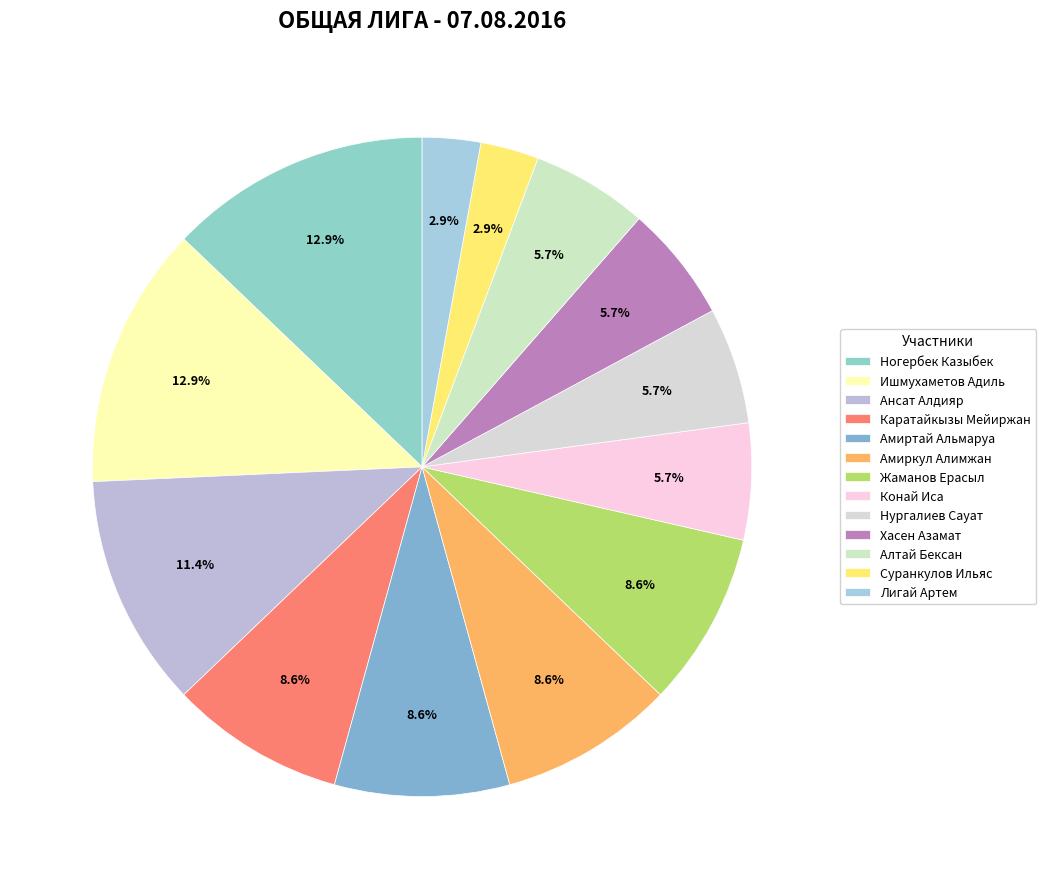

The Алтай Бексан slice represents 6% of the pie. True or false?

True